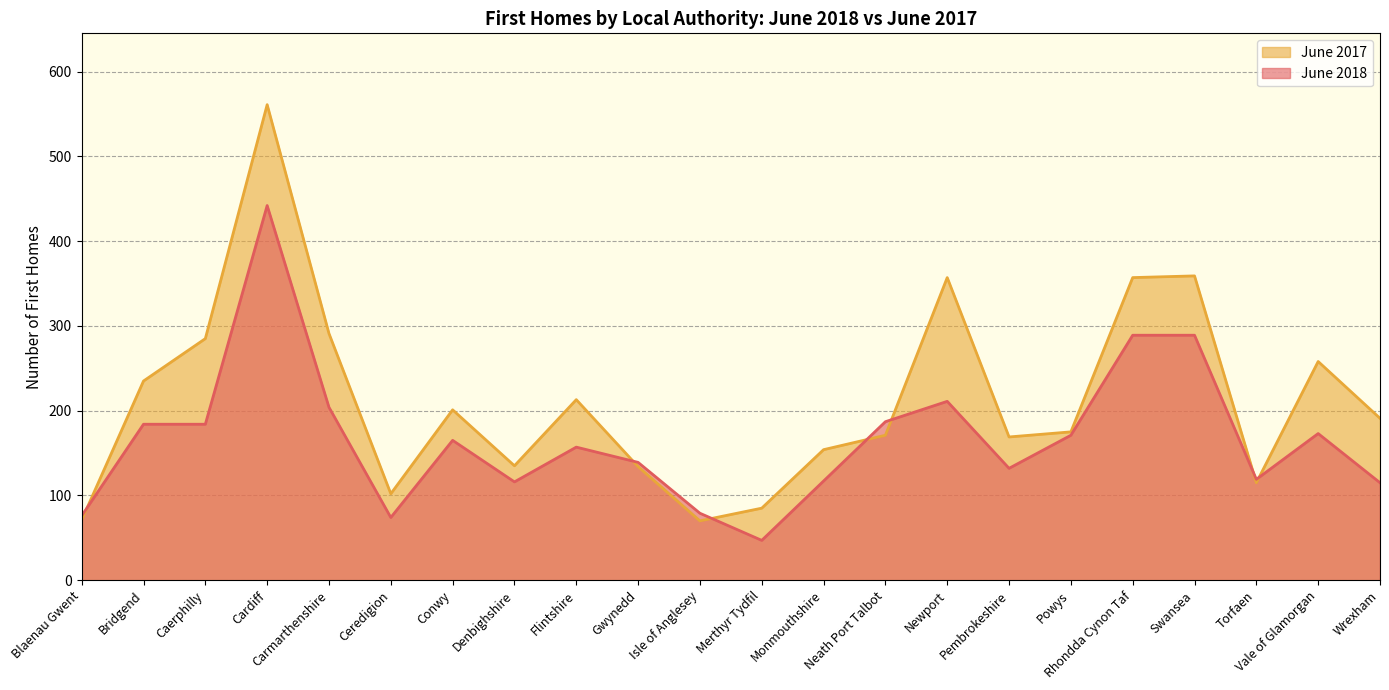

Which label corresponds to the smallest value in the chart?

Merthyr Tydfil